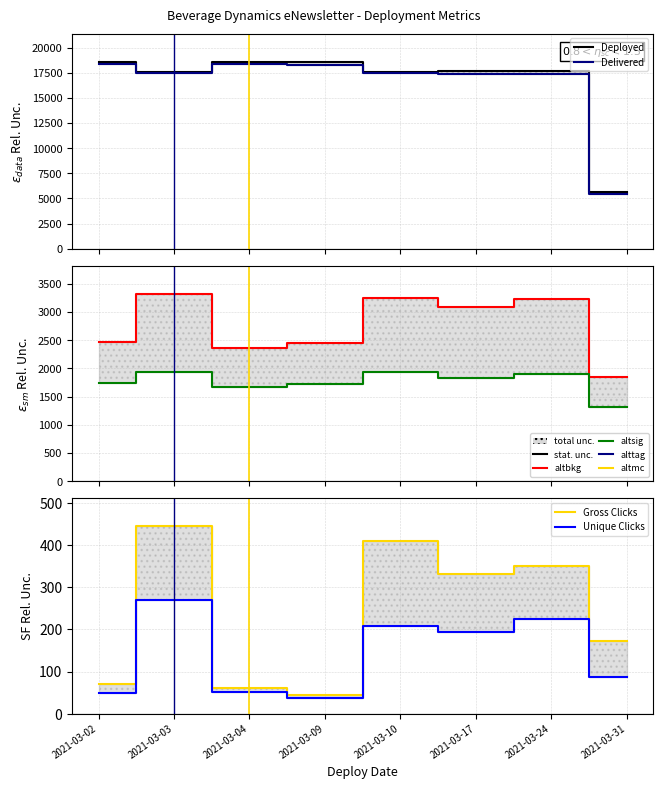

Which series has the largest total across all categories?

Deployed